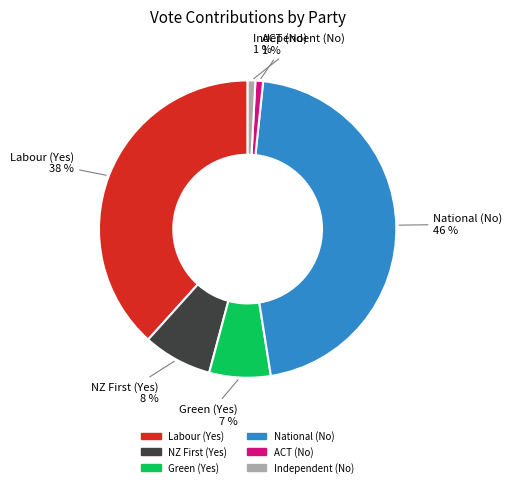

Which category has the biggest portion of the pie?

National (No)